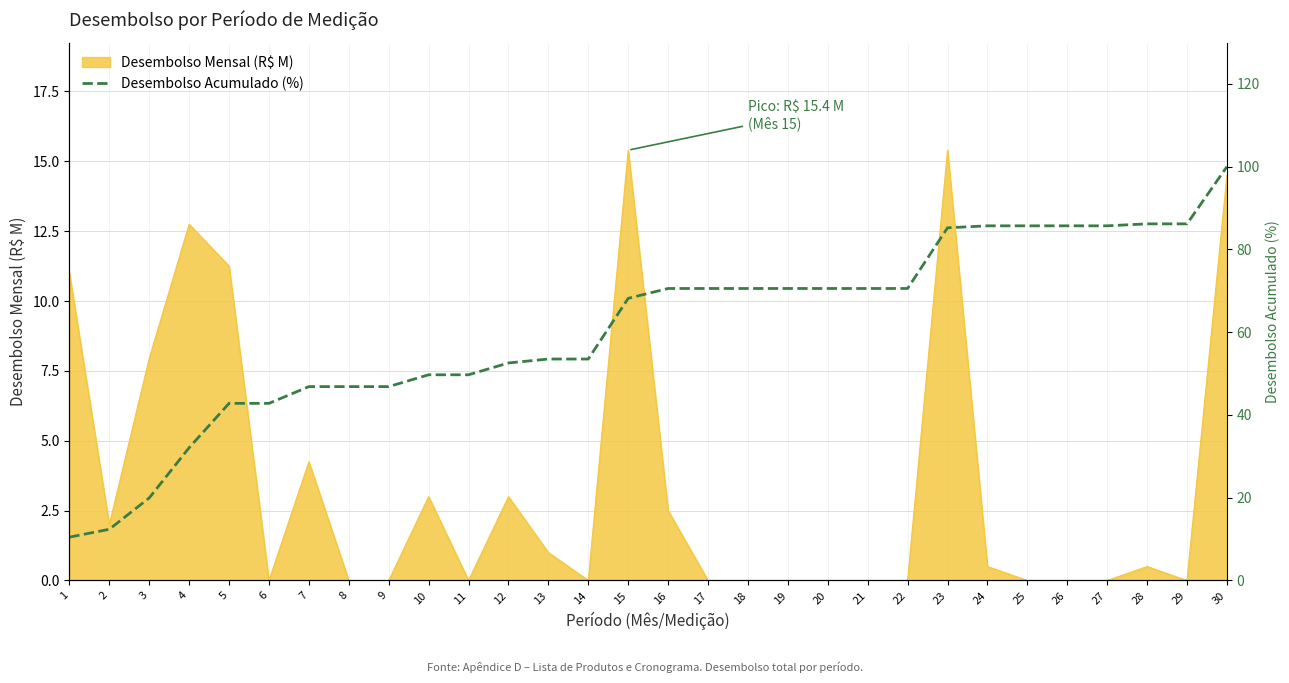

The value at 23 is 144.5. True or false?

False